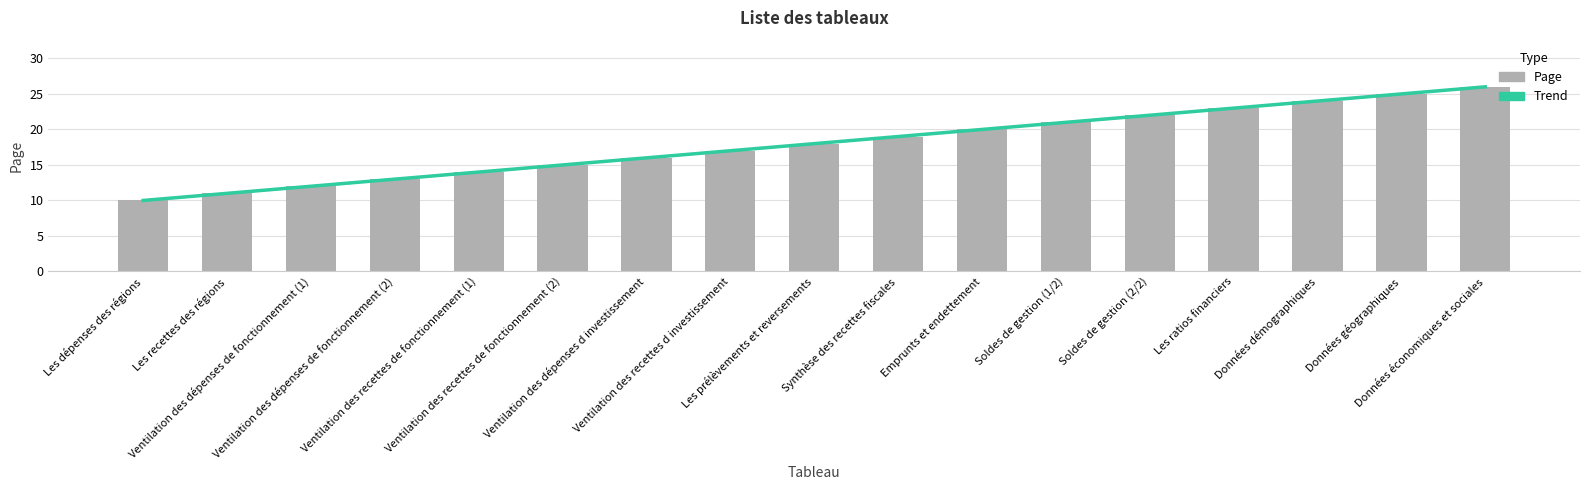

List the labels in order of Trend value, largest first.

Données économiques et sociales, Données géographiques, Données démographiques, Les ratios financiers, Soldes de gestion (2/2), Soldes de gestion (1/2), Emprunts et endettement, Synthèse des recettes fiscales, Les prélèvements et reversements, Ventilation des recettes d investissement, Ventilation des dépenses d investissement, Ventilation des recettes de fonctionnement (2), Ventilation des recettes de fonctionnement (1), Ventilation des dépenses de fonctionnement (2), Ventilation des dépenses de fonctionnement (1), Les recettes des régions, Les dépenses des régions